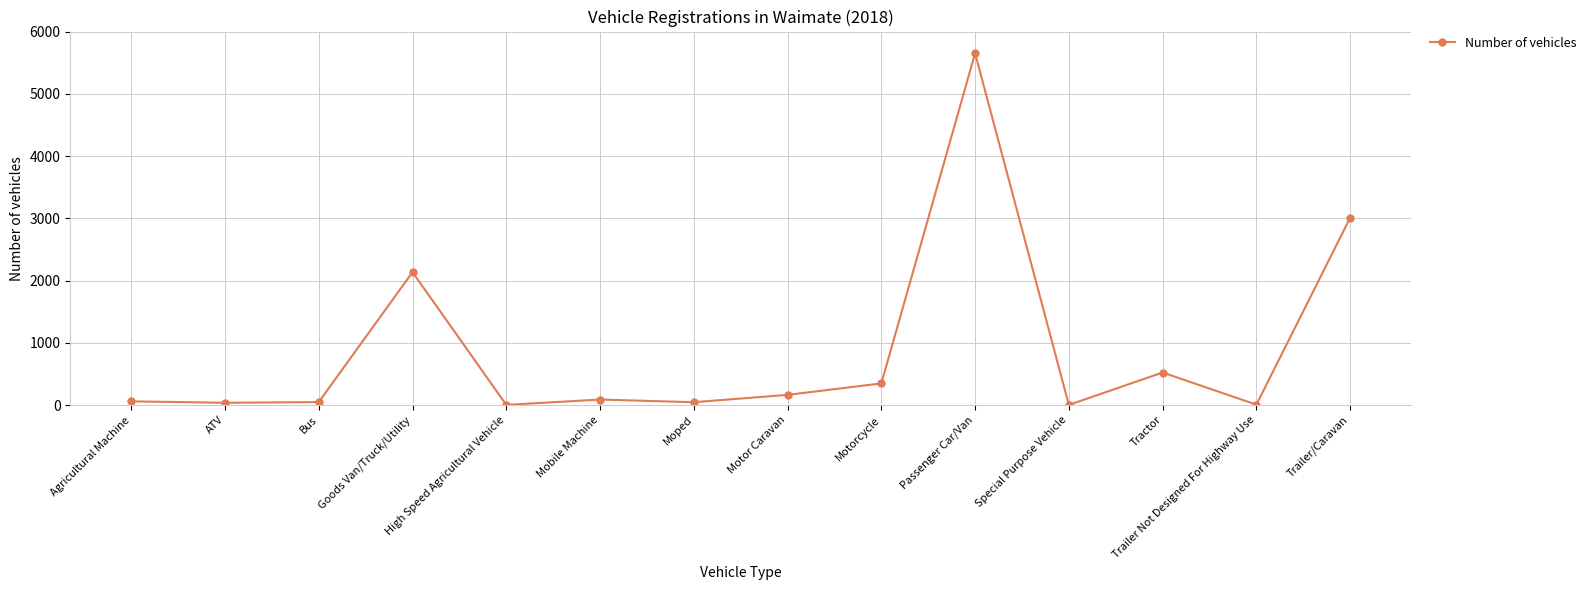

Count the number of data series in this chart.

1